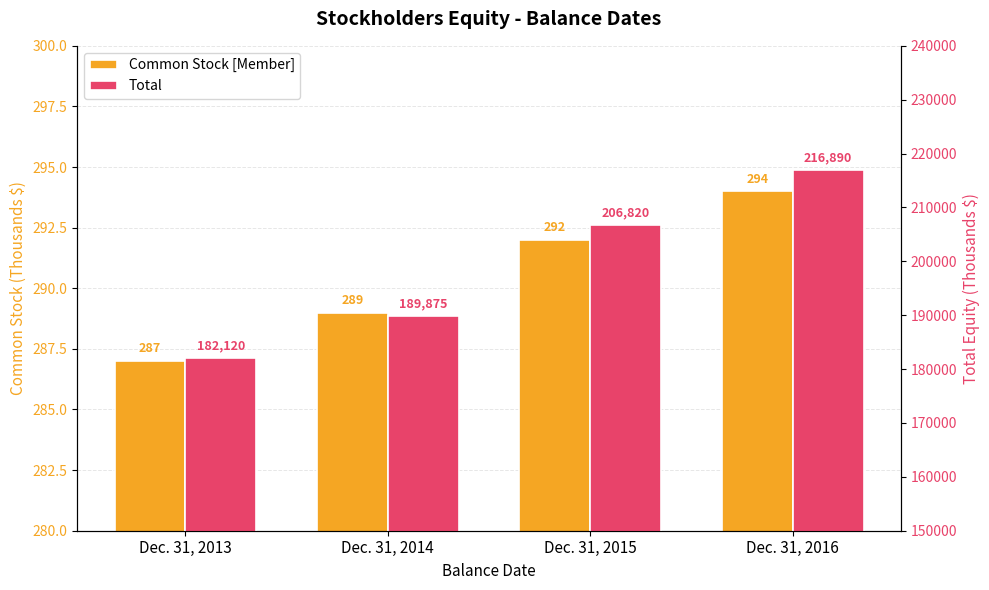

Reading left to right, extract all data points from this chart.

Common Stock [Member]: 287	289	292	294
Total: 182120	189875	206820	216890